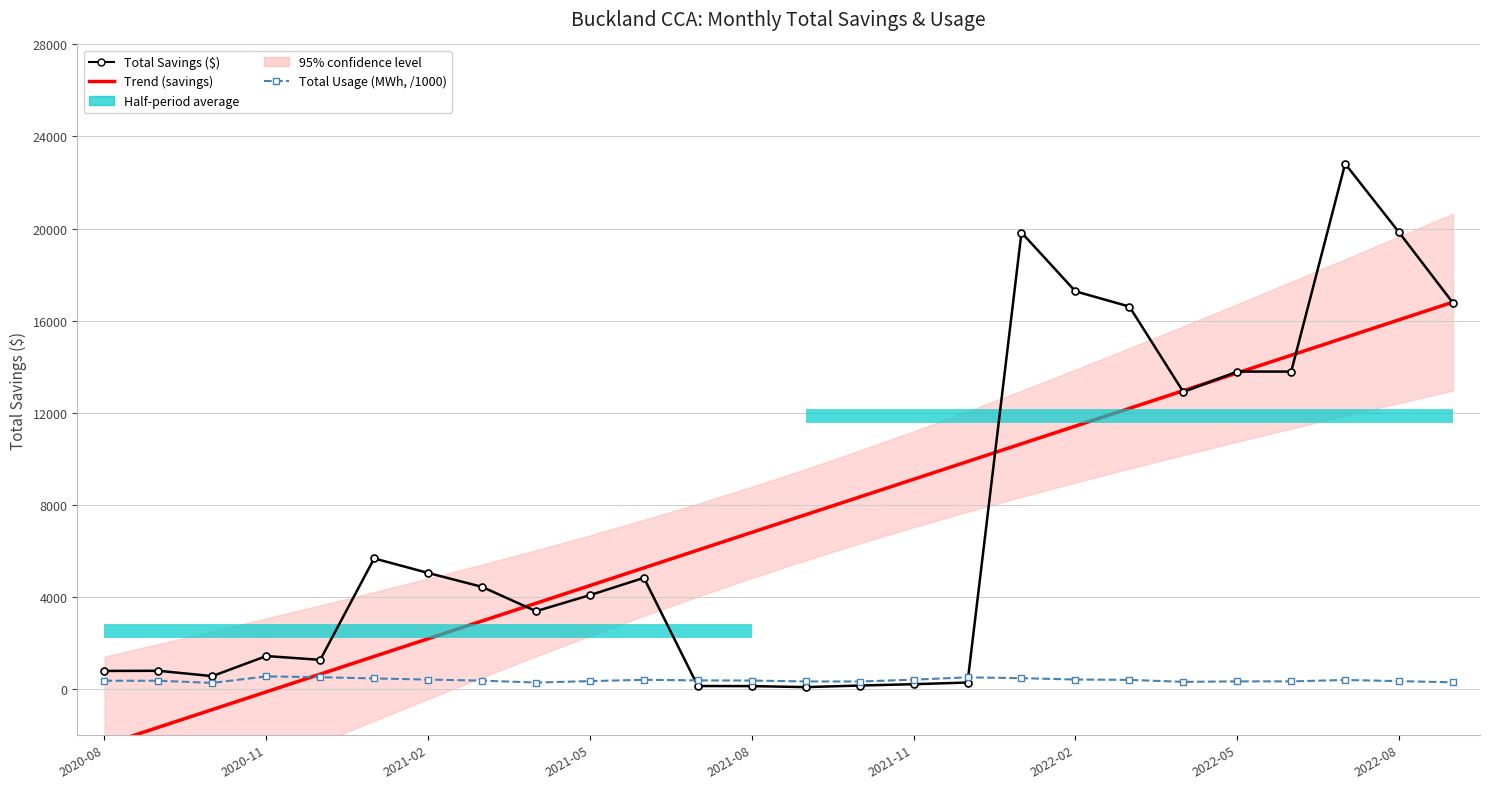

What is the lowest value of the Trend (savings) series?

-2442.4